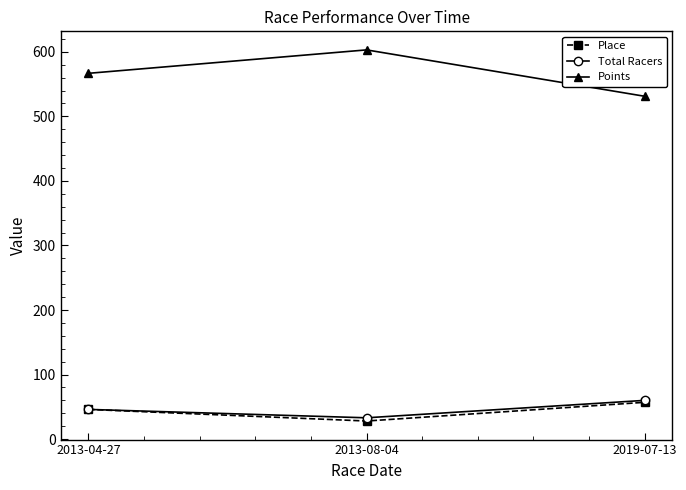

What is the total value across all series at 2019-07-13?

648.2